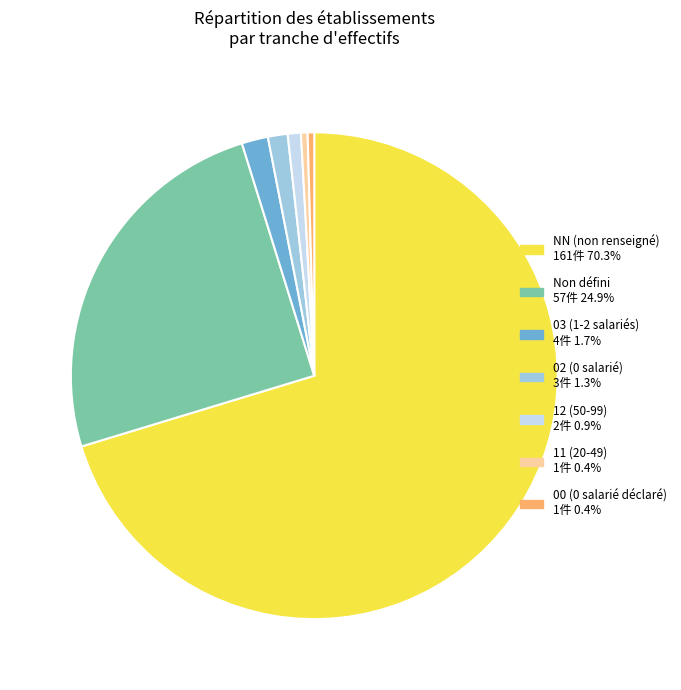

Is there any slice that represents more than half of the pie?

Yes